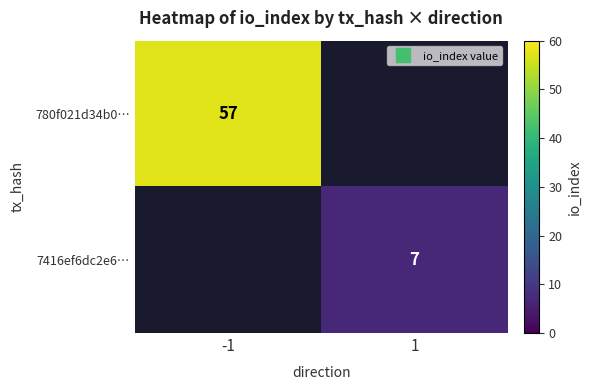

The 780f021d34b0… series shows 57.0 at -1. True or false?

True